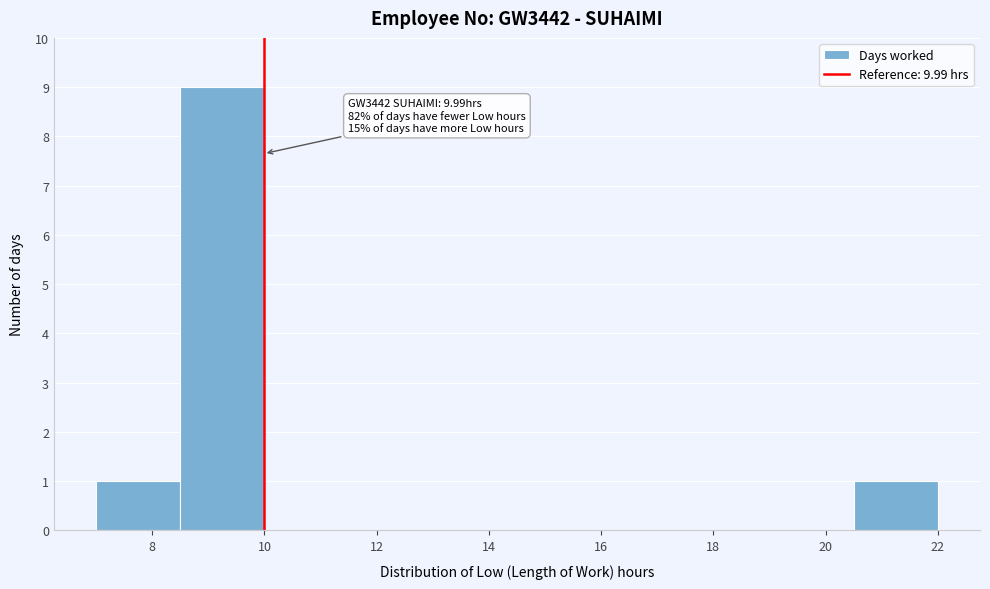

Over which range of the x-axis is the bar tallest?

8.5 to 10.0